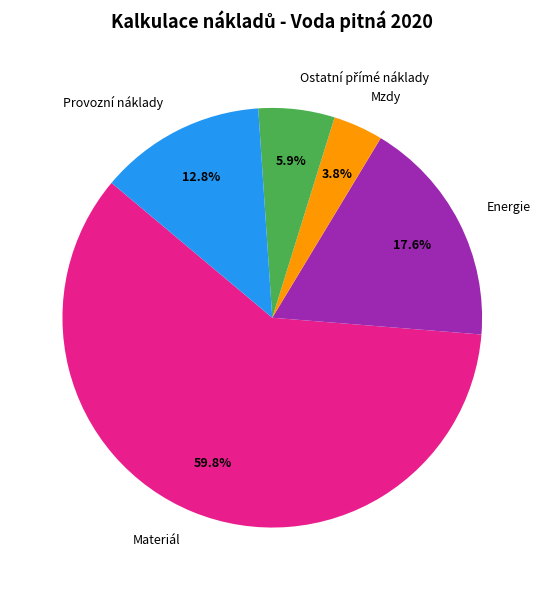

Count the number of slices in the pie.

5